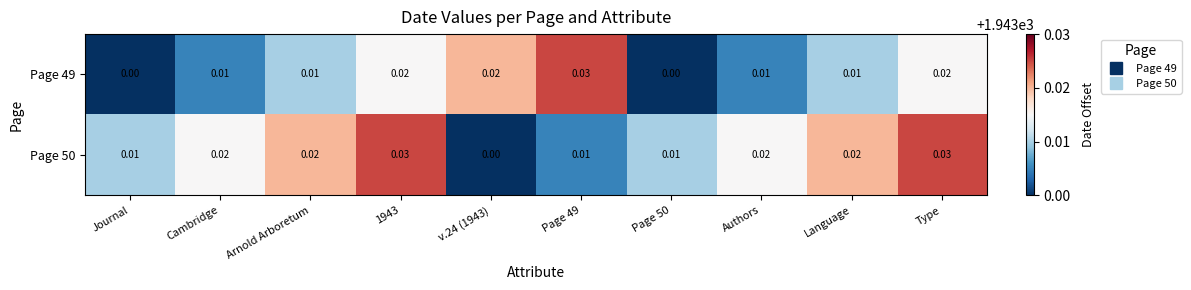

Is the value of Page 50 at v.24 (1943) greater than the value of Page 49 at Authors?

No